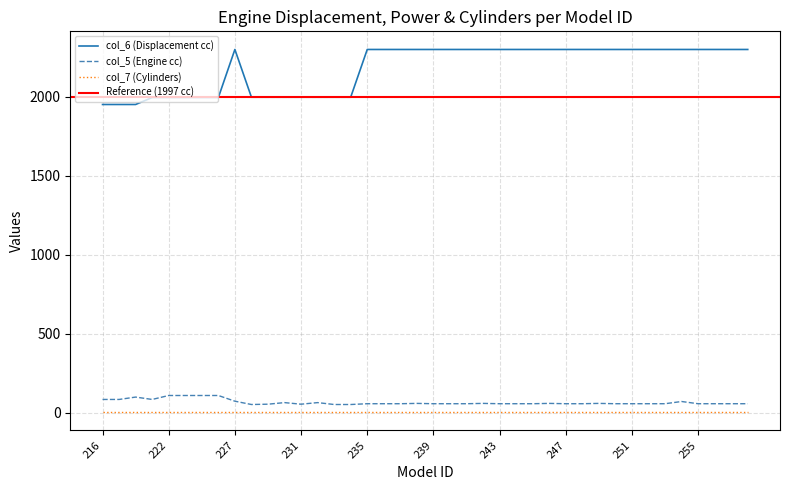

True or false: col_6 (Displacement cc) and col_5 (Engine cc) cross at least once.

False